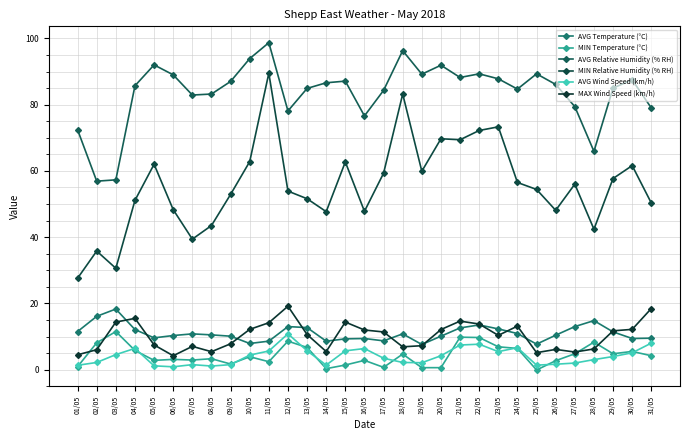

How many lines are shown in the chart?

6